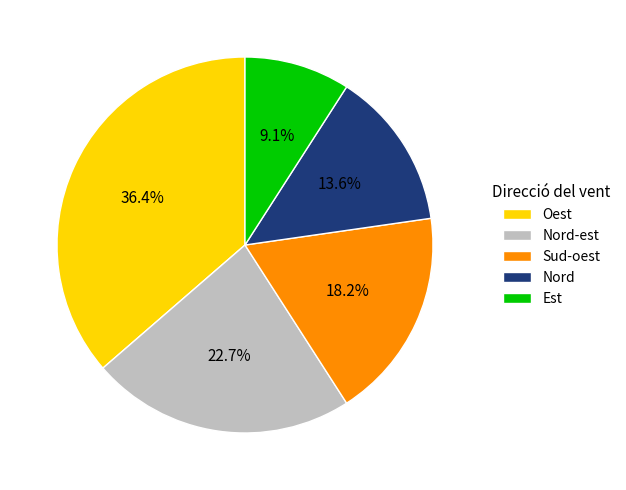

To the nearest percent, what is the difference between the largest and smallest slice percentages?

27%